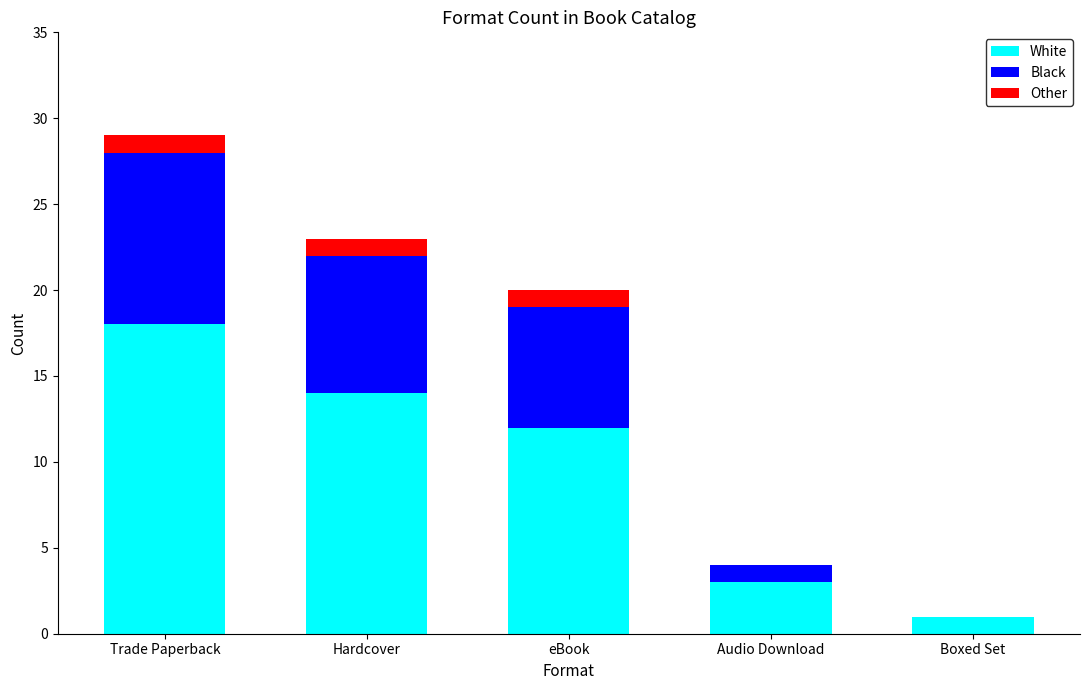

Reading left to right, list the values for the White series.

Trade Paperback=18	Hardcover=14	eBook=12	Audio Download=3	Boxed Set=1